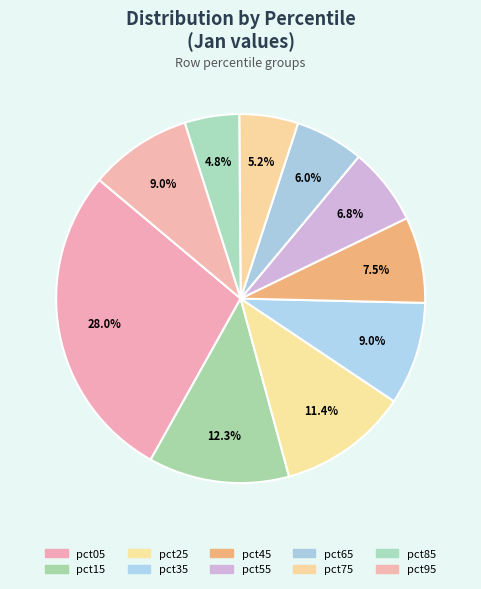

What percentage is the pct75 slice, to the nearest percent?

5%